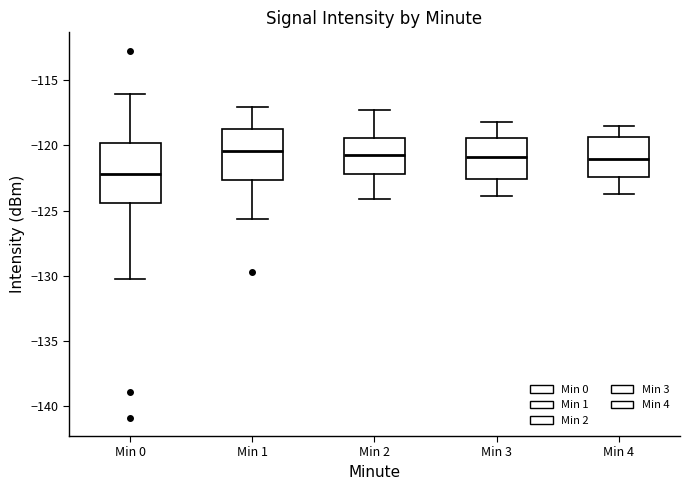

Reading left to right, read every box against the y-axis: the position of its median line, the range the box covers, and the ends of its whiskers. The values are not printed on the chart, so give them approximately, as read against the axis.

Min 0: median -122.0, box -124.5 to -120.0, whiskers -130.0 to -116.0
Min 1: median -120.5, box -122.5 to -118.5, whiskers -125.5 to -117.0
Min 2: median -120.5, box -122.0 to -119.5, whiskers -124.0 to -117.5
Min 3: median -121.0, box -122.5 to -119.5, whiskers -124.0 to -118.0
Min 4: median -121.0, box -122.5 to -119.5, whiskers -123.5 to -118.5